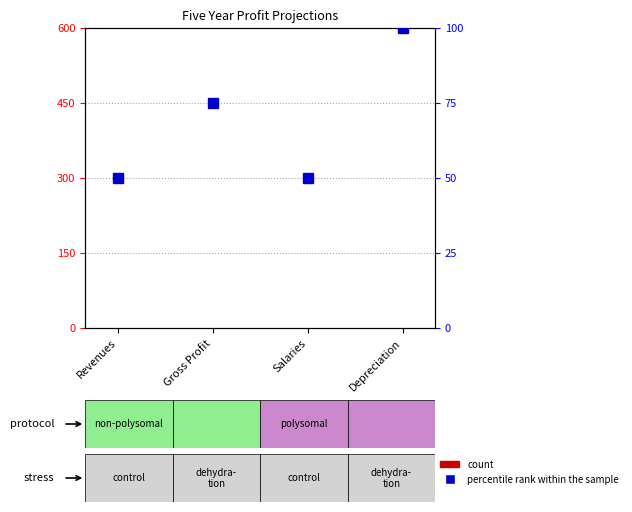

Which series has the largest range (max minus min)?

percentile rank within the sample